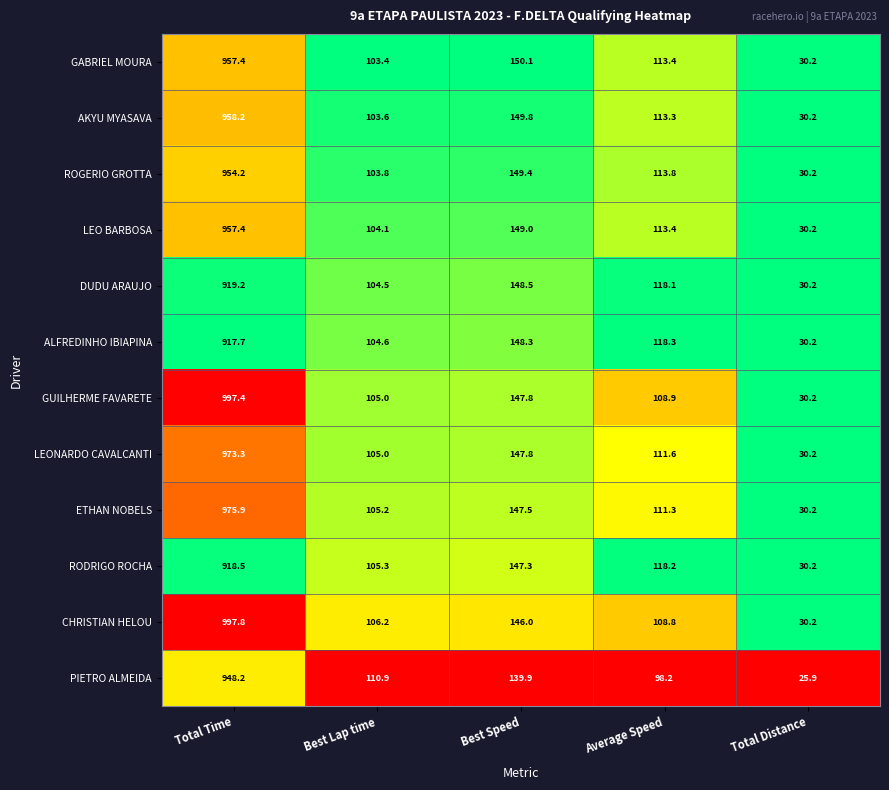

Is the value of ETHAN NOBELS at Total Time greater than the value of GUILHERME FAVARETE at Average Speed?

Yes